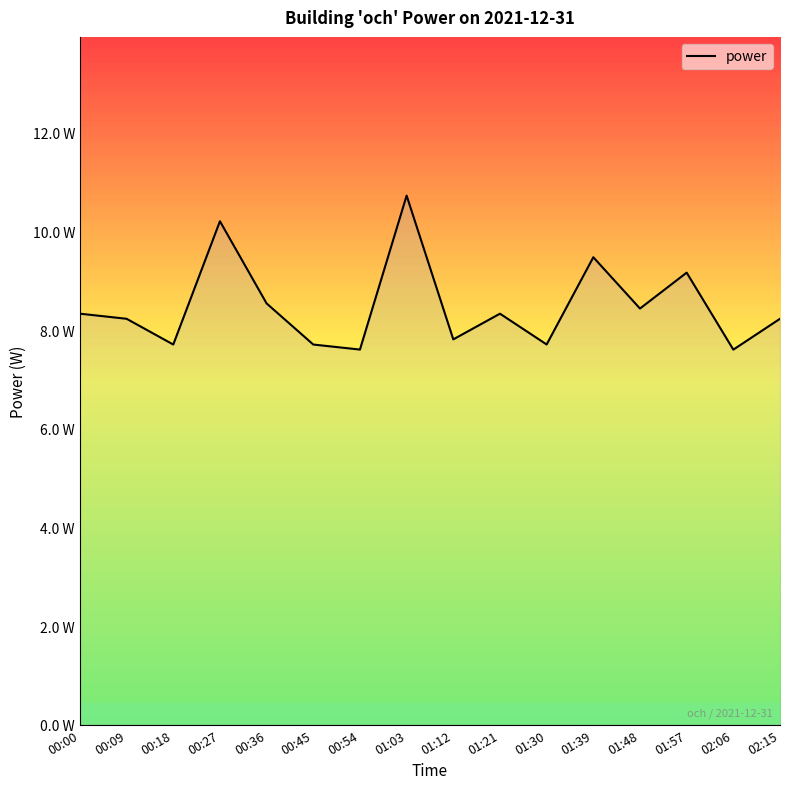

At which label is the value closest to 9?

01:57